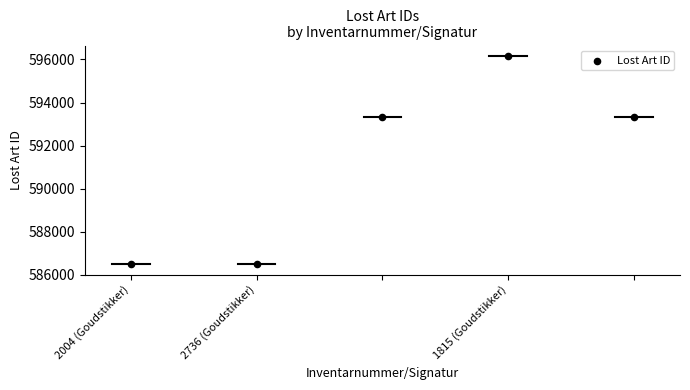

What is the range of Y values (max minus min)?

9680